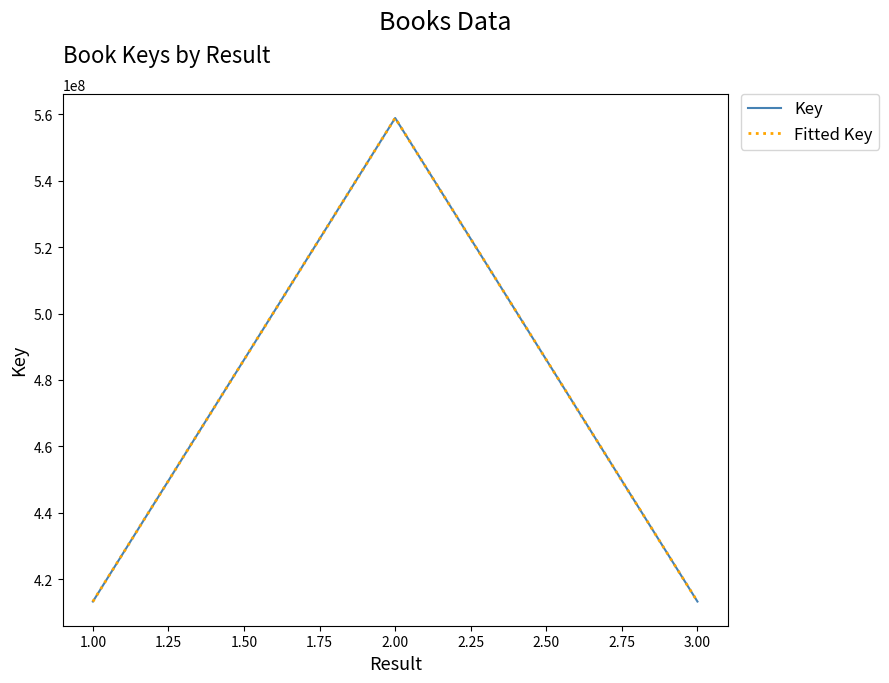

List the labels in order of value, largest first.

2, 1, 1, 3, 3